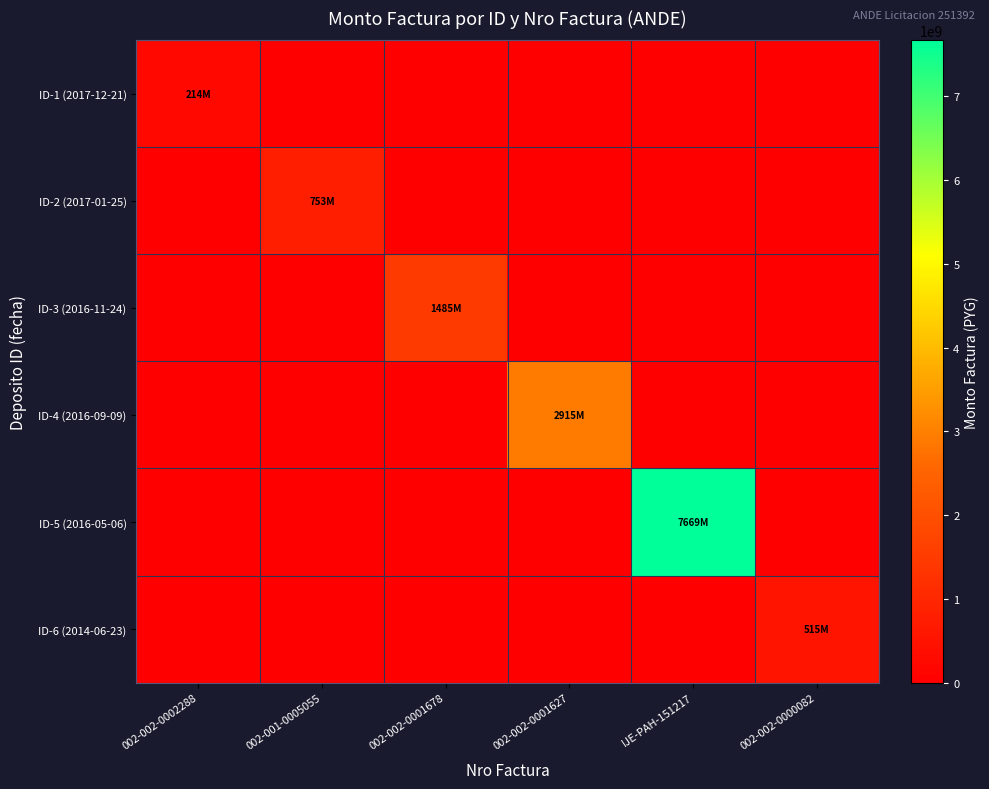

At how many categories does at least one series exceed 2866096910?

2